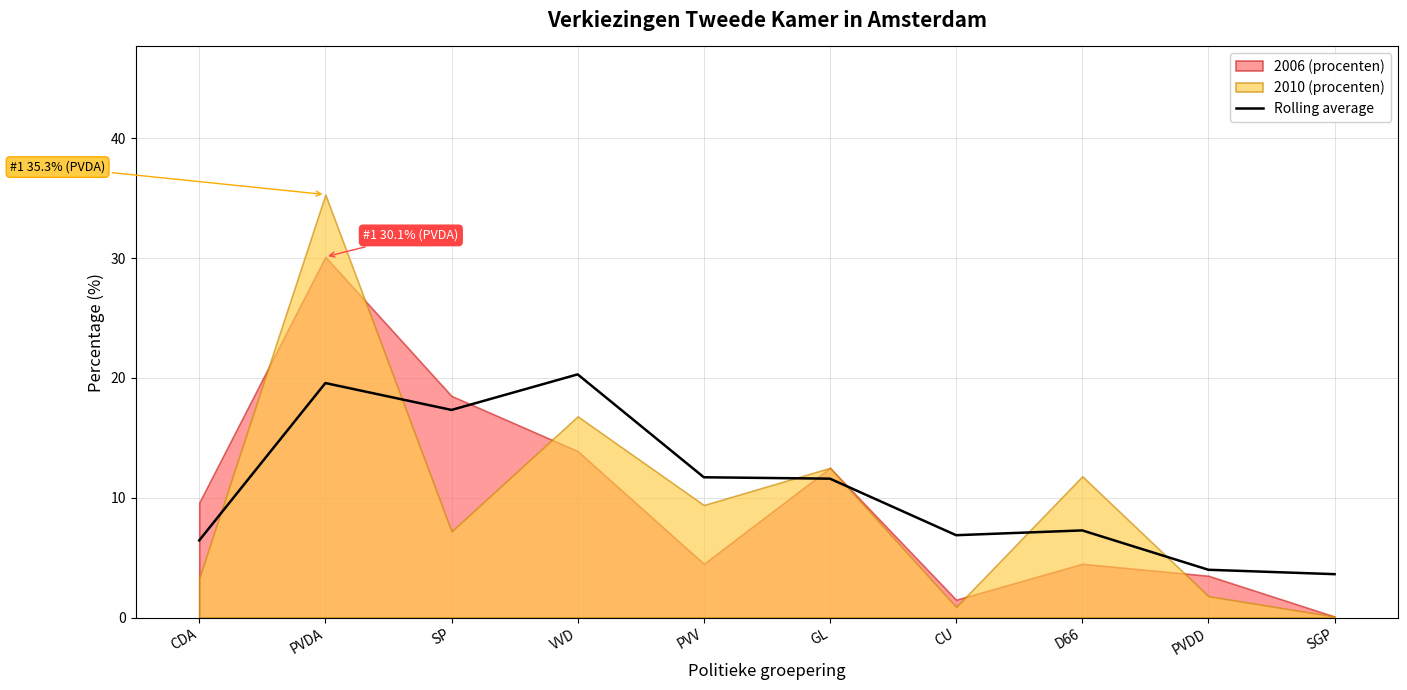

Which has a higher value, GL or CU?

GL